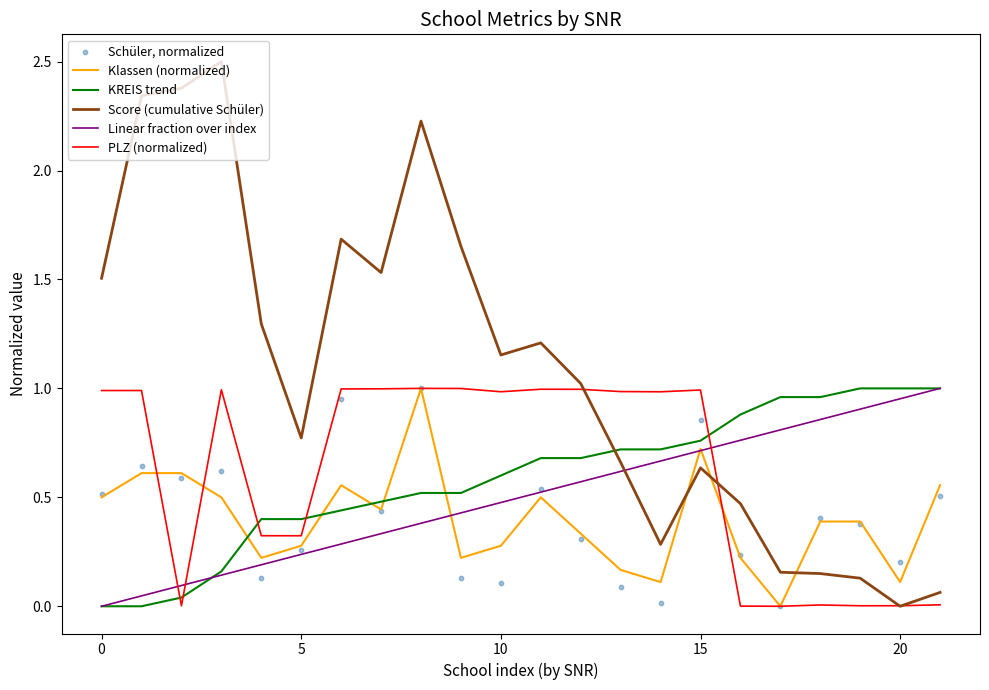

At how many categories does at least one series exceed 2?

4